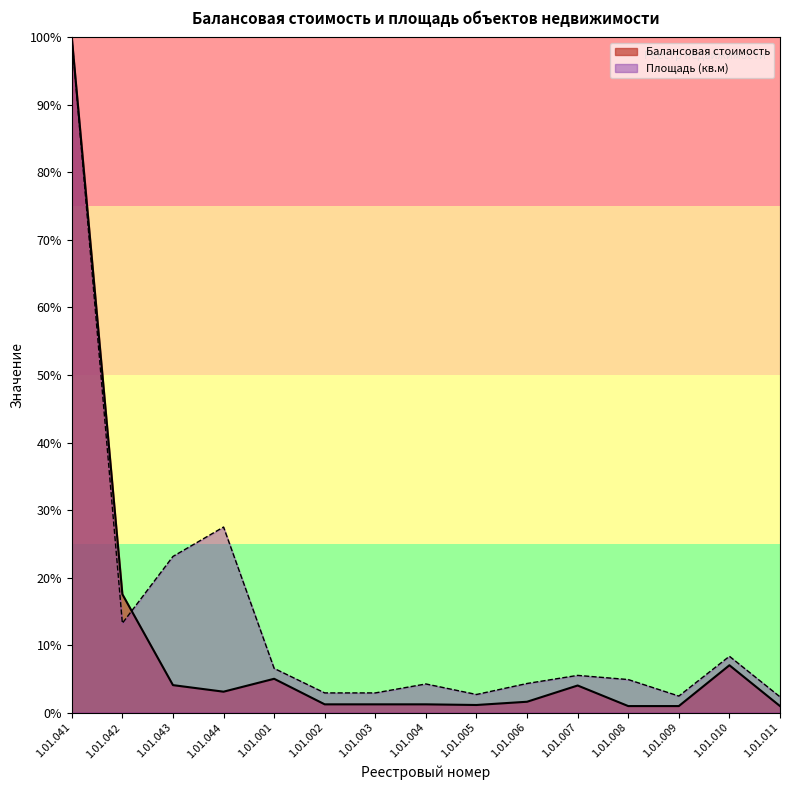

Reading right to left, transcribe all the data shown in this chart.

Балансовая стоимость: 1.0	7.0	1.0	1.0	4.0	1.6	1.1	1.2	1.2	1.2	5.0	3.1	4.1	17.5	100.0
Площадь (кв.м): 2.3	8.3	2.4	4.9	5.5	4.3	2.7	4.2	2.9	2.9	6.5	27.5	23.1	13.2	100.0